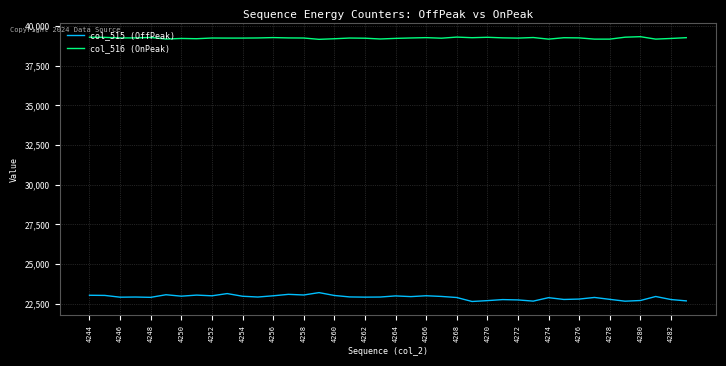

List the series in order of their peak value, lowest first.

col_515 (OffPeak), col_516 (OnPeak)